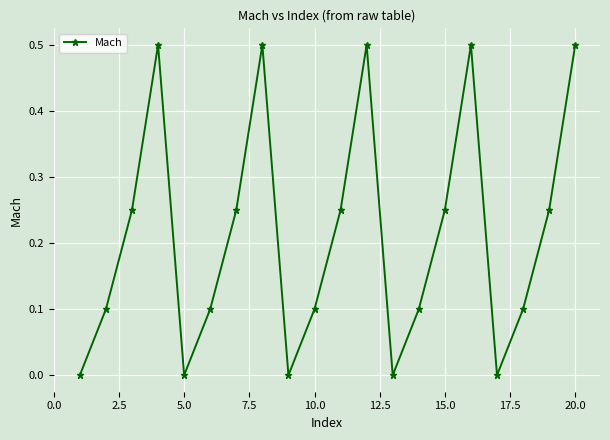

True or false: there are more than 0 points higher than both neighbors.

True